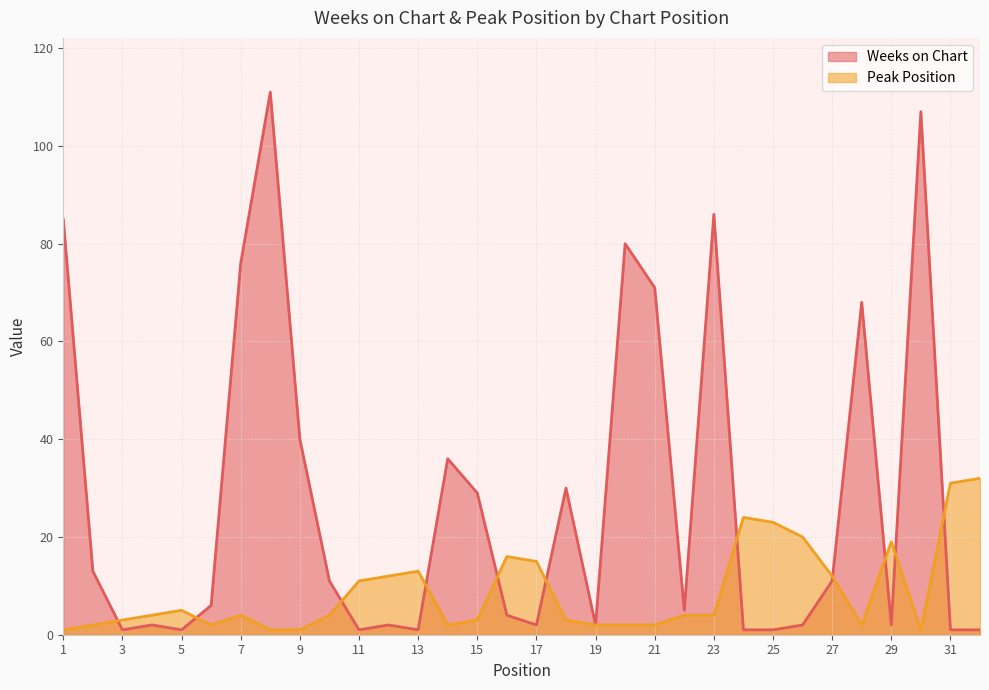

Between which two adjacent categories do Peak Position and Weeks on Chart first intersect?

2 and 3